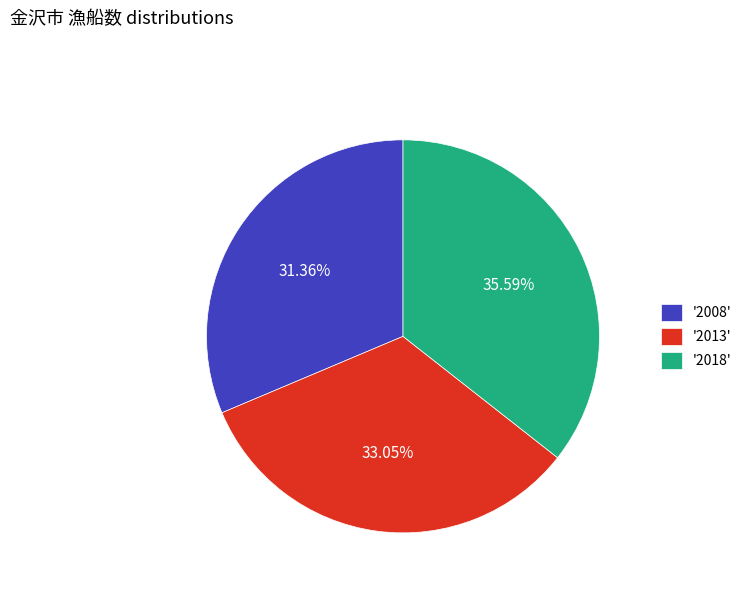

Is the sum of '2013' and '2018' greater than half?

Yes